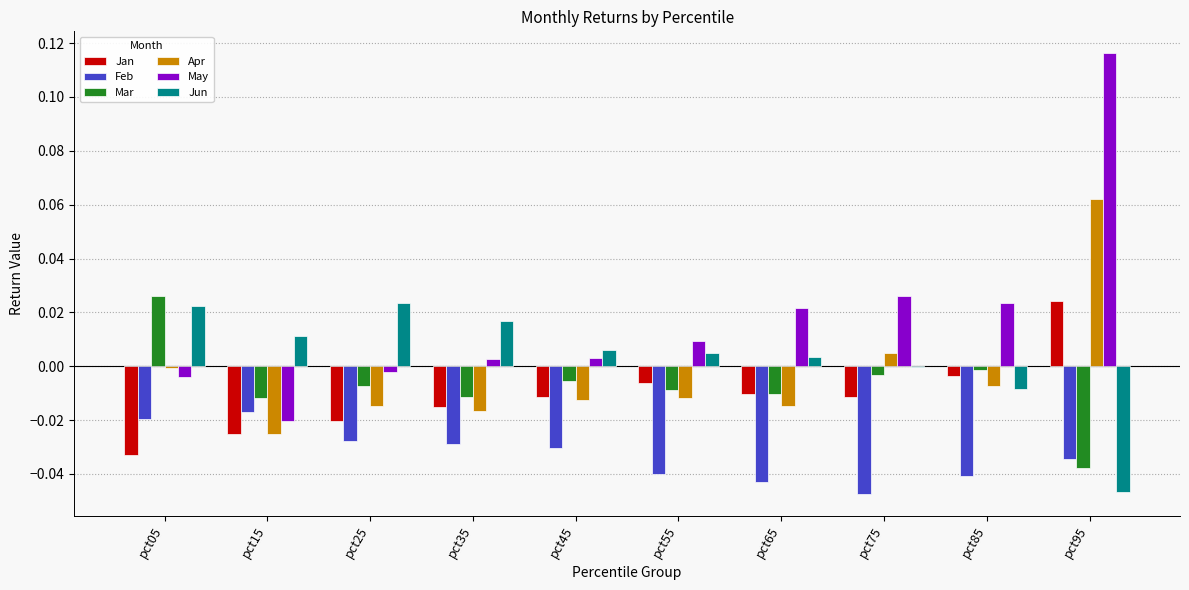

The value of Feb at pct25 is -0.0. True or false?

True